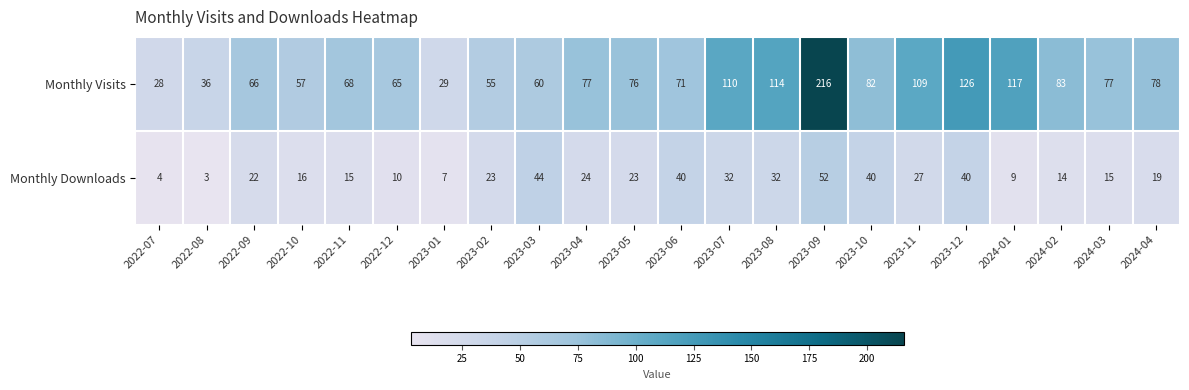

Read the Monthly Downloads value at 2024-02, to the nearest 5.

15